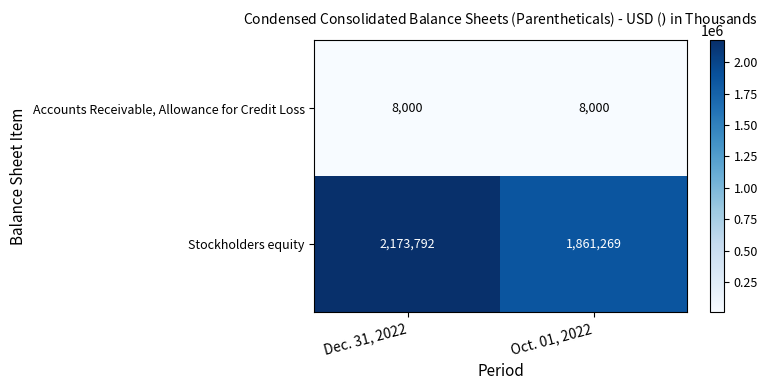

The Stockholders equity series shows 2591465 at Oct. 01, 2022. True or false?

False